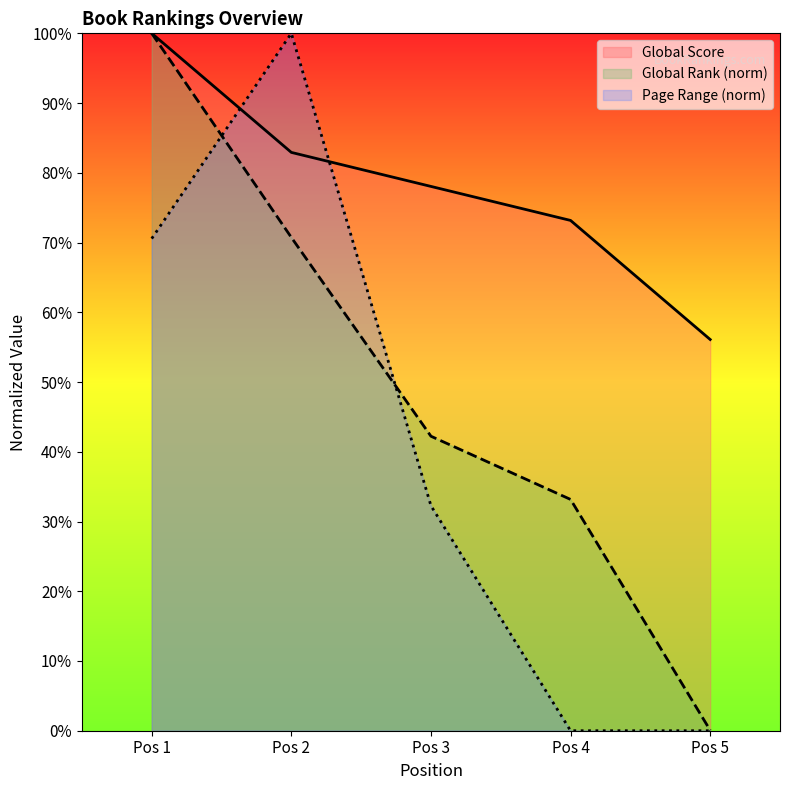

List the series in order of their peak value, lowest first.

Global Score, Global Rank, Page Range